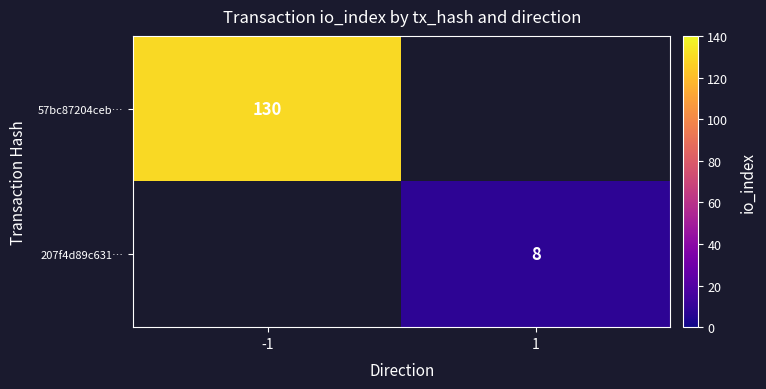

Count the number of data series in this chart.

2